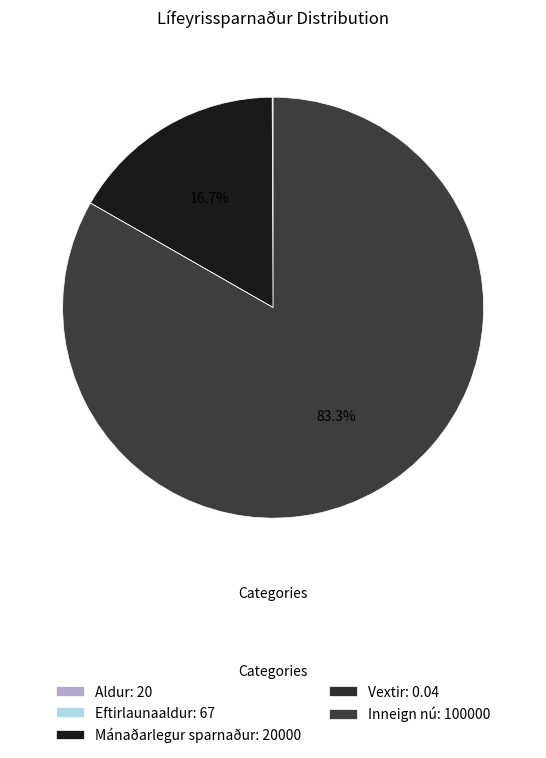

How many segments does this pie chart have?

5